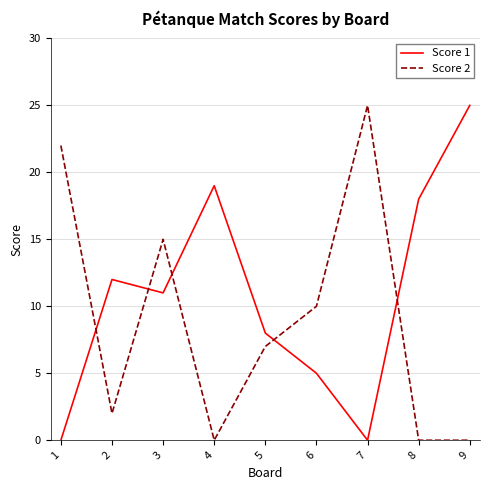

Which series changed the most between 6 and 8?

Score 1